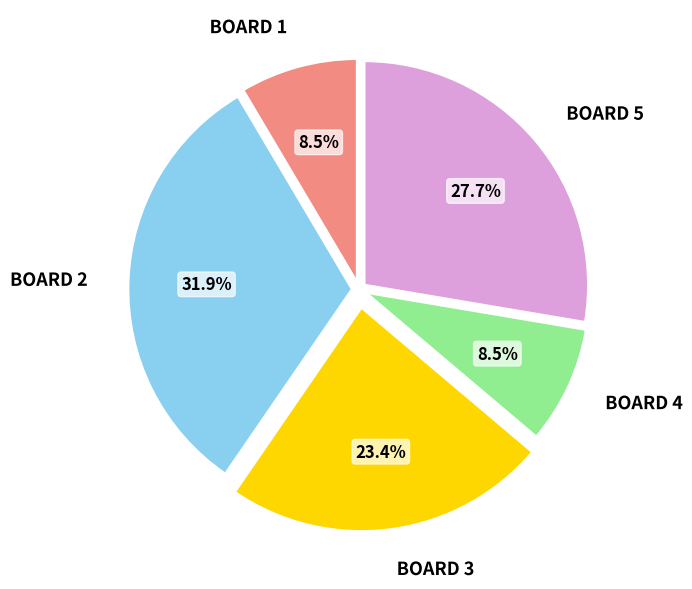

Is there any slice that represents more than half of the pie?

No